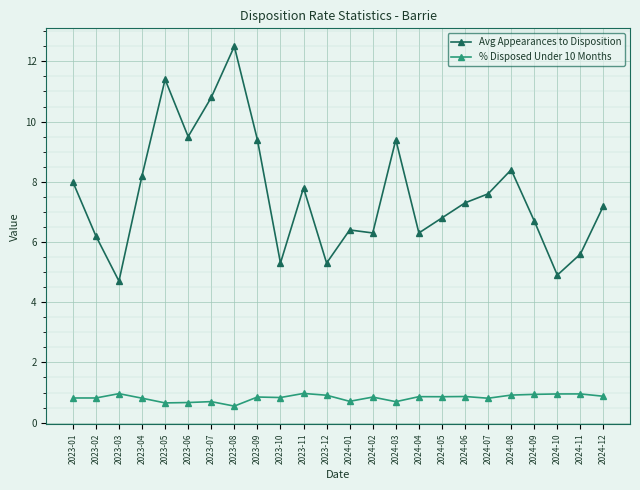

At which category is the sum across all series the highest?

2023-08